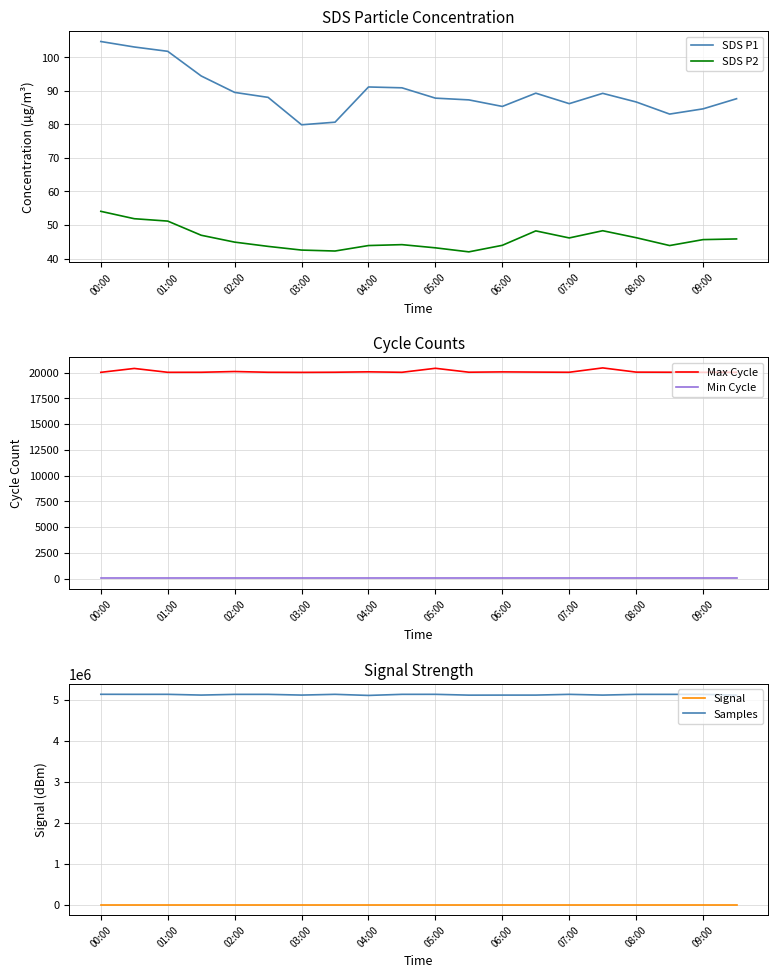

Does the chart display data point markers on the line(s)?

No